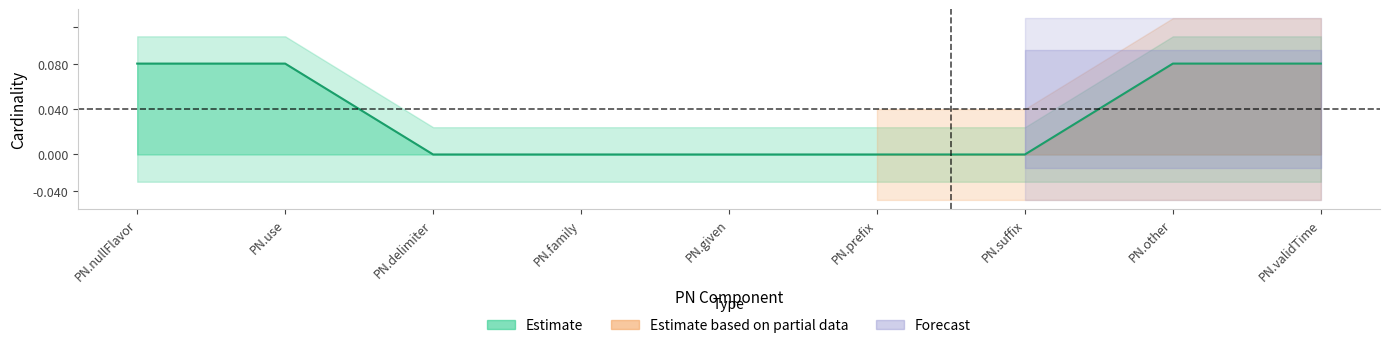

Between PN.family and PN.delimiter, which is larger?

PN.family